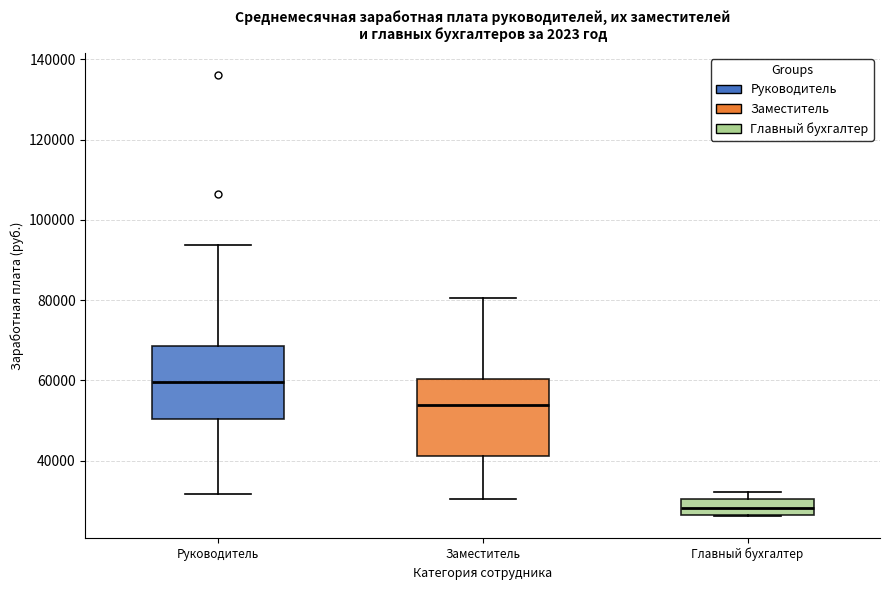

Reading left to right, transcribe this box plot: for each box, give where its median line is, the range the box spans, and where its two whiskers end, as read against the y-axis. The values are not printed on the chart, so give them approximately, as read against the axis.

Руководитель: median 60000, box 50000 to 68000, whiskers 32000 to 94000
Заместитель: median 54000, box 42000 to 60000, whiskers 30000 to 80000
Главный бухгалтер: median 28000, box 26000 to 30000, whiskers 26000 to 32000